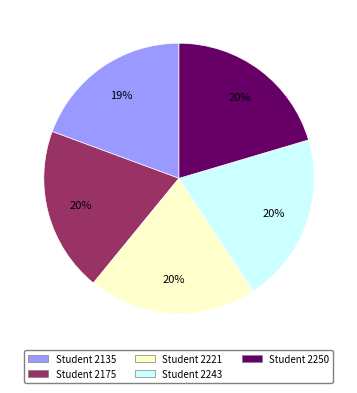

Does any single category account for the majority?

No